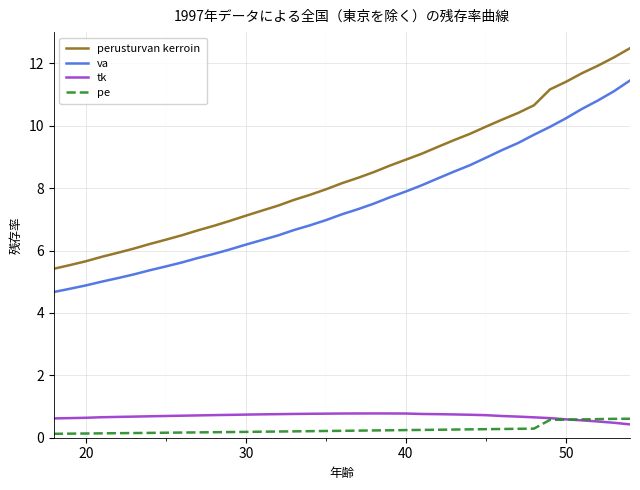

Which series has the widest spread of values?

perusturvan kerroin